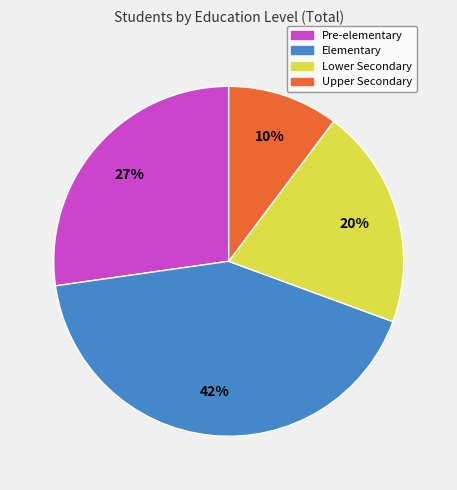

Which slice is the largest?

Elementary